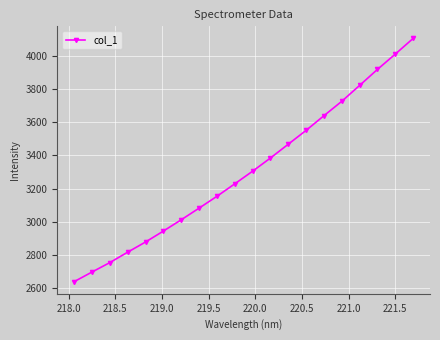

How many series are shown in this chart?

1